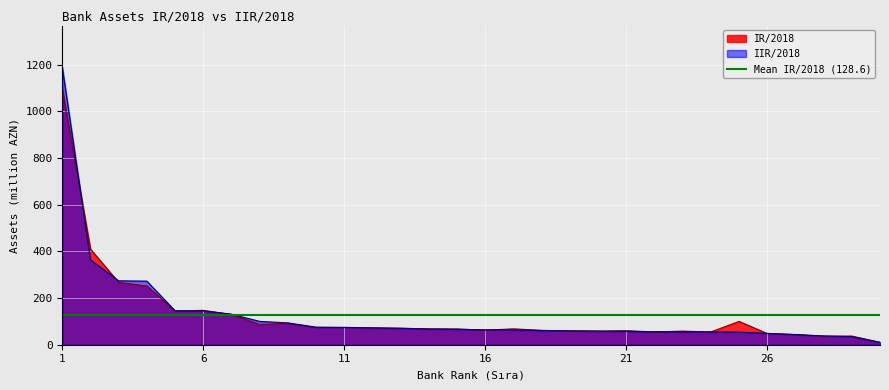

Reading right to left, list all the values displayed in this chart.

IR/2018: 30=10.2	29=37.1	28=36.2	27=43.9	26=48.0	25=99.7	24=54.6	23=58.2	22=54.7	21=60.1	20=57.6	19=58.9	18=61.6	17=68.0	16=62.2	15=67.2	14=67.9	13=70.7	12=71.9	11=73.5	10=73.8	9=91.7	8=86.8	7=129.5	6=147.2	5=144.7	4=251.8	3=266.8	2=409.1	1=1095.4
IIR/2018: 30=10.2	29=34.4	28=37.7	27=43.2	26=48.5	25=53.9	24=54.6	23=55.0	22=55.5	21=57.1	20=58.6	19=59.5	18=60.7	17=63.4	16=63.7	15=66.2	14=67.1	13=70.2	12=72.0	11=74.4	10=75.2	9=93.4	8=99.9	7=130.7	6=144.7	5=145.2	4=272.3	3=273.7	2=363.4	1=1188.5